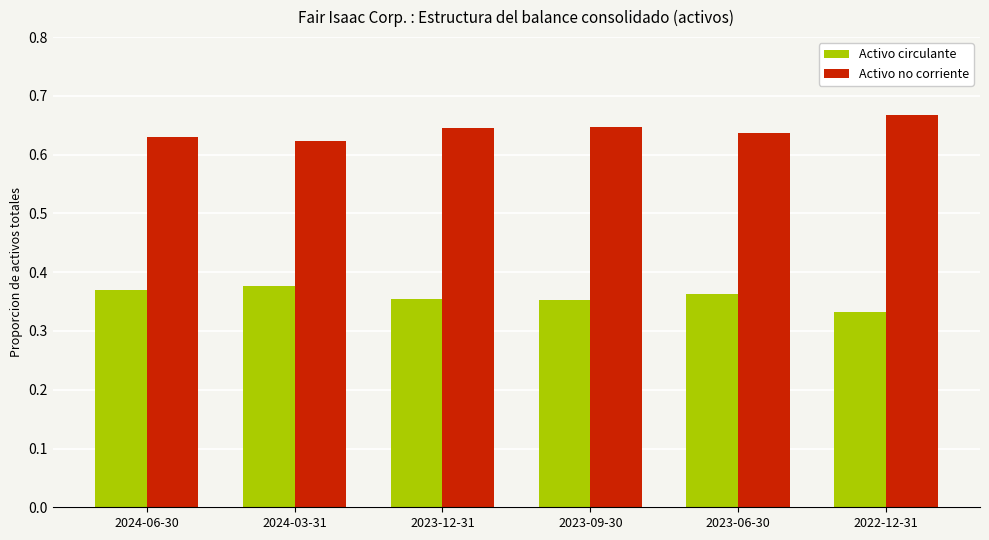

True or false: Activo no corriente has a value of 1.1 at 2024-06-30.

False